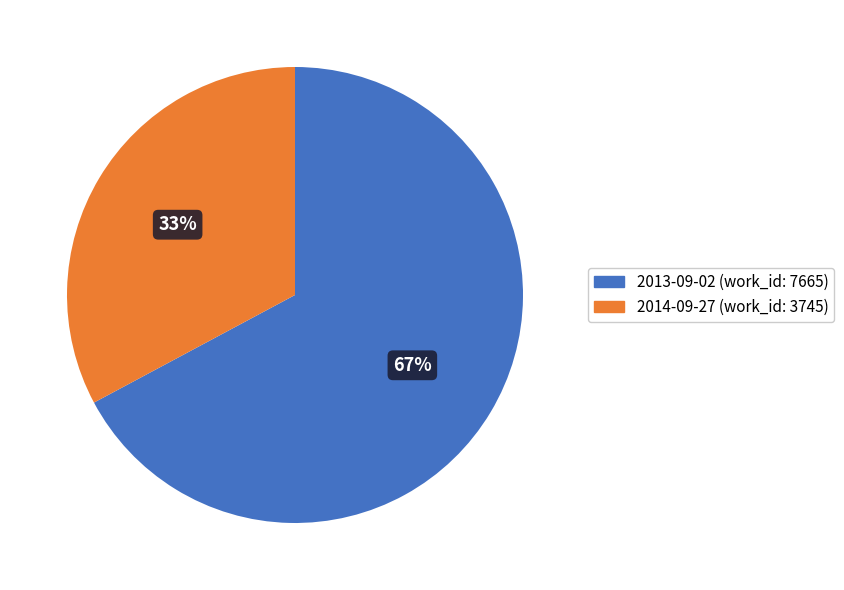

Do 2014-09-27 and 2013-09-02 together represent more than half of the pie?

Yes